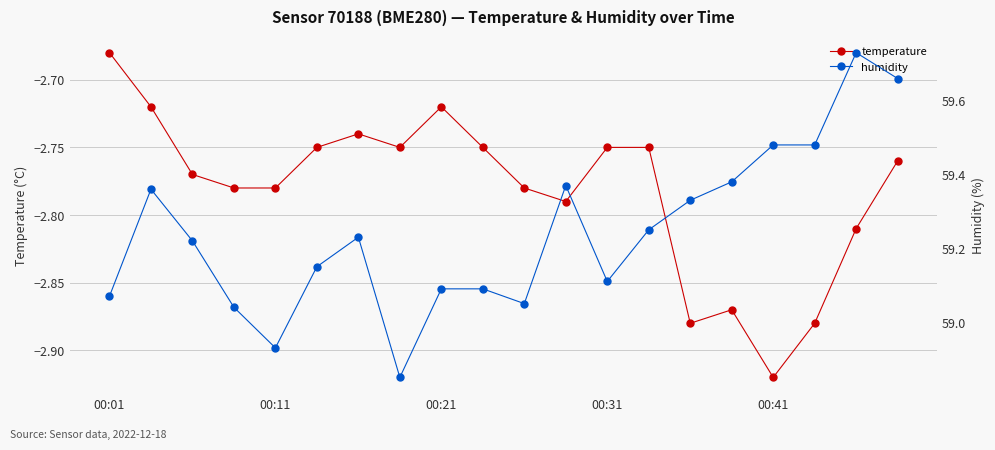

At which label is temperature closest to -2?

00:01